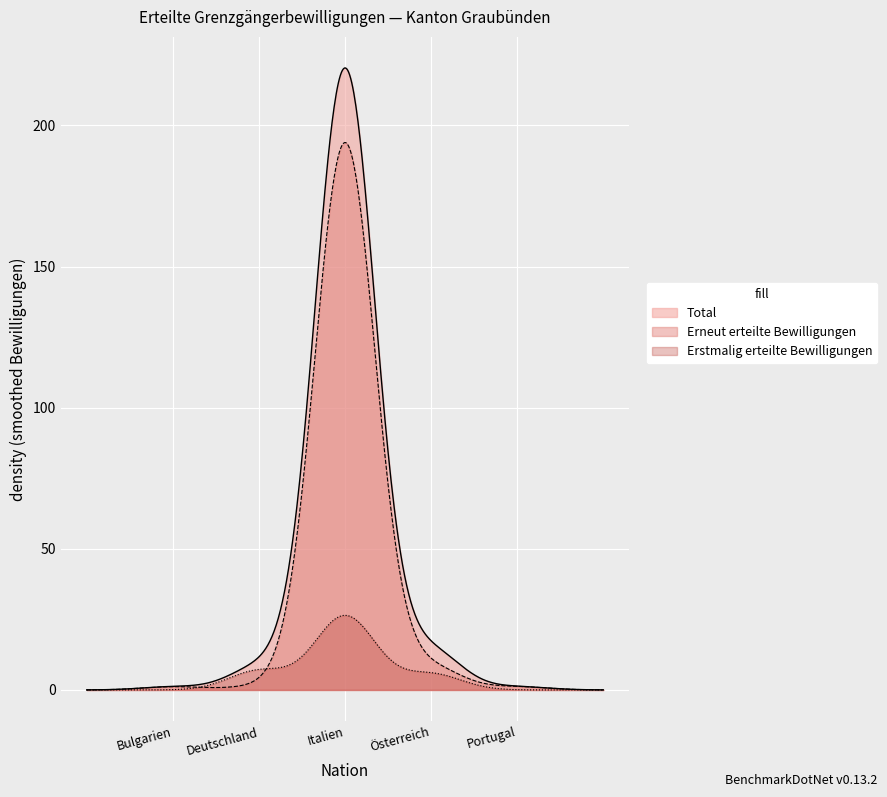

At which label is Erneut Total closest to 90?

Italien